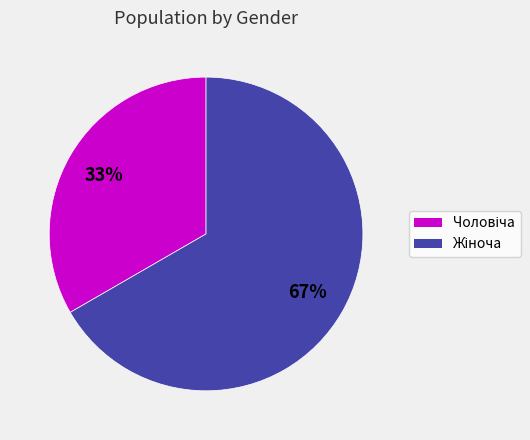

Is there a majority slice in this chart?

Yes